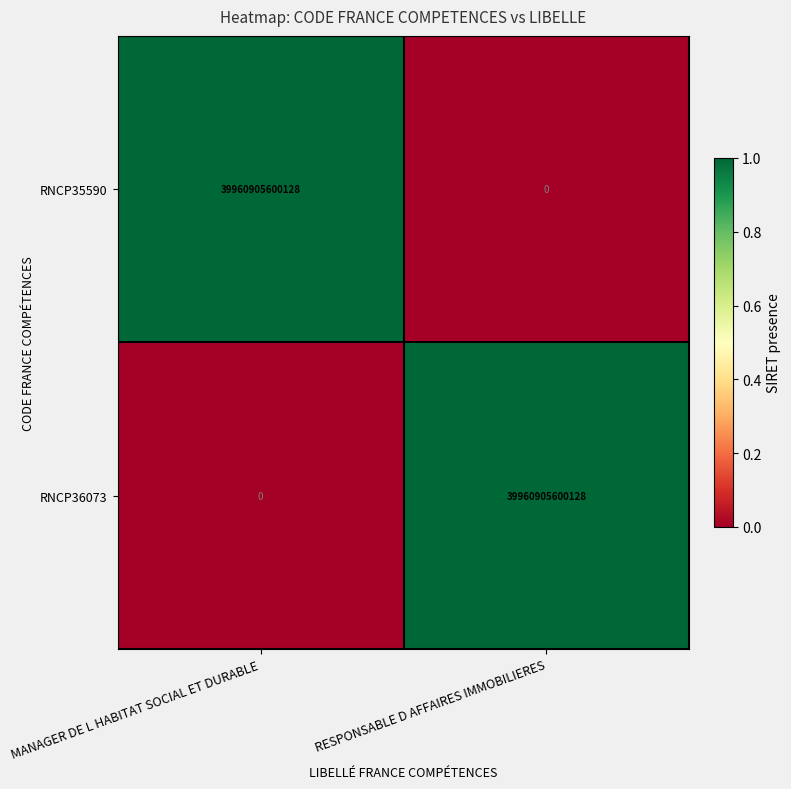

What is the difference between the highest and lowest values at MANAGER DE L HABITAT SOCIAL ET DURABLE?

39960905600128